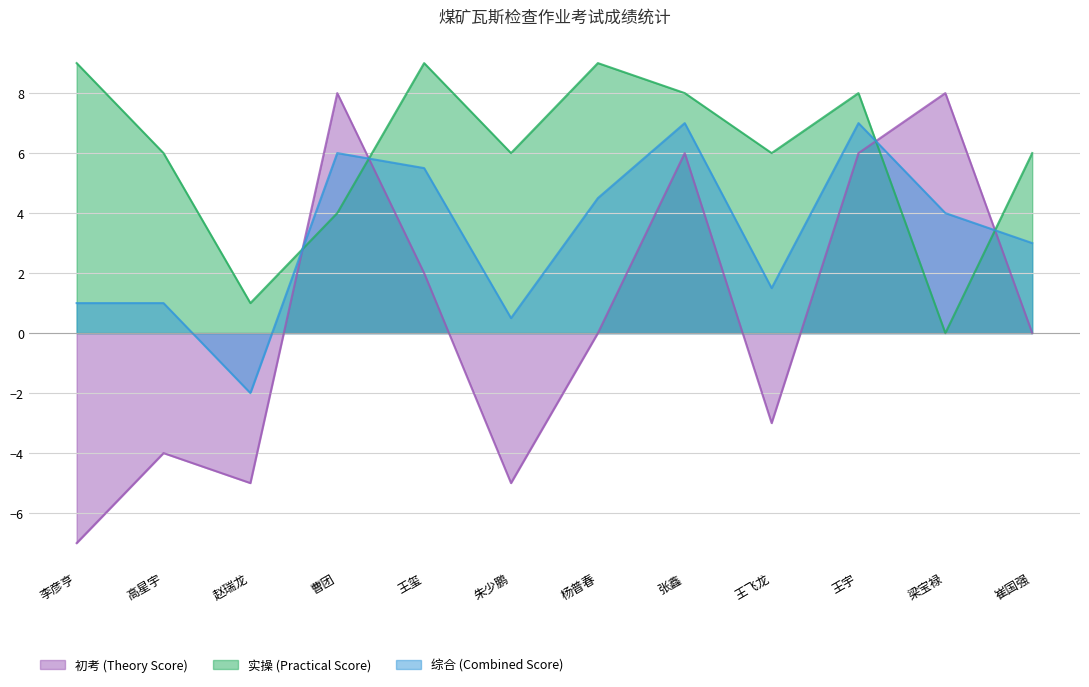

True or false: 初考 (Theory Score) has more than 1 interior local peaks.

True